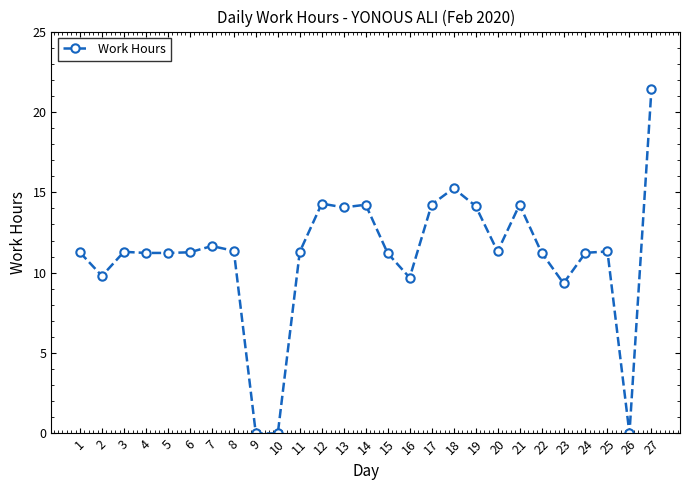

At which category does the data reach its first local valley?

2